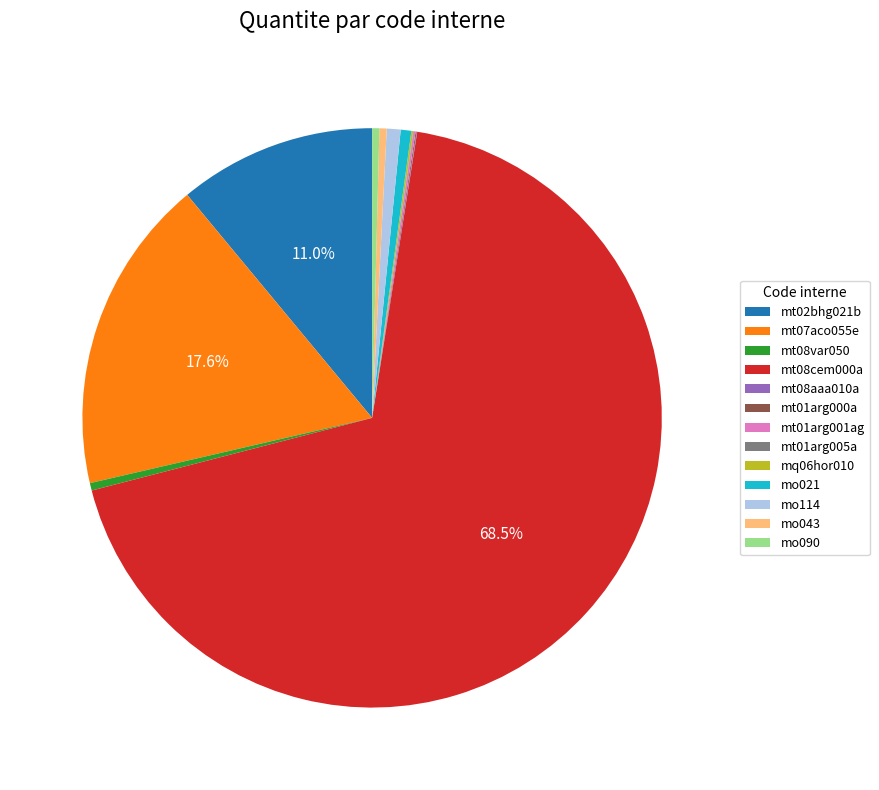

Combined, do mo021 and mt08cem000a account for over 50%?

Yes